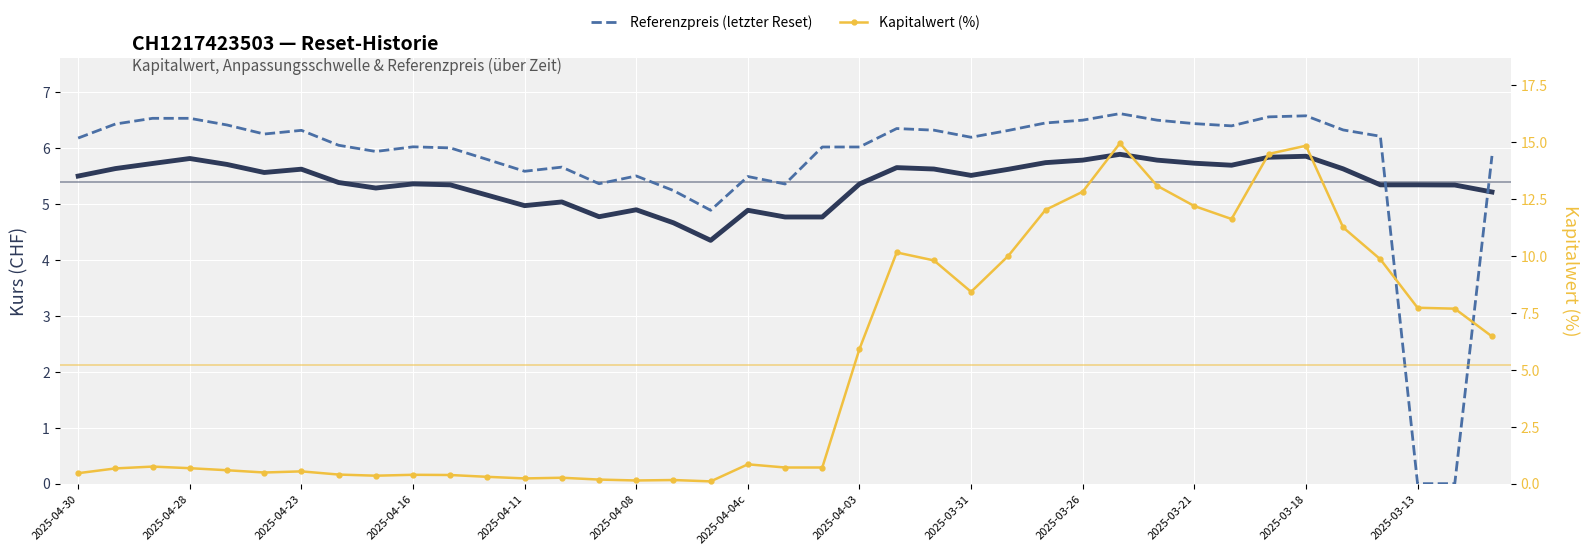

At how many categories does at least one series exceed 0?

39